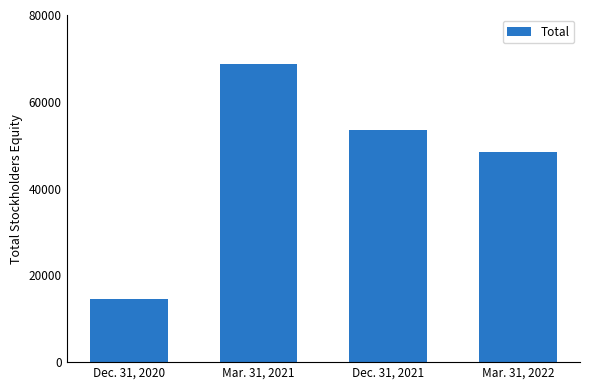

How many data points are less than 53505?

2